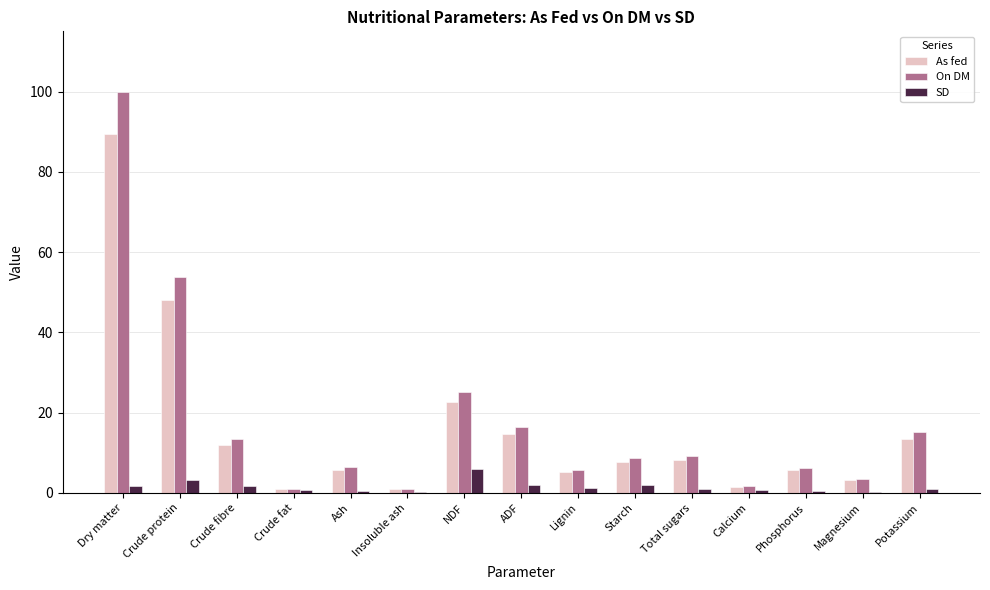

True or false: On DM has a value of 54.1 at Dry matter.

False